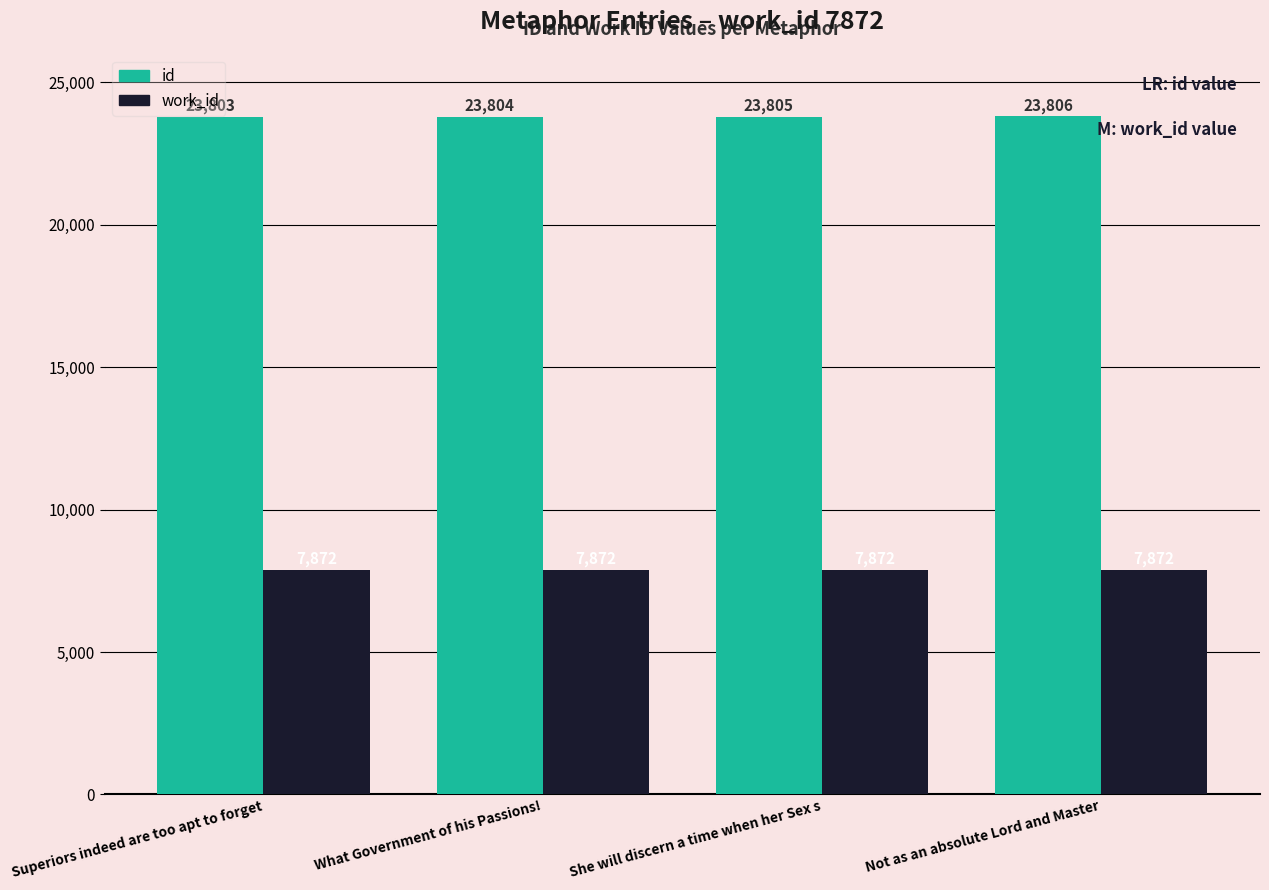

Which category has the highest value across all series?

Not as an absolute Lord and Master